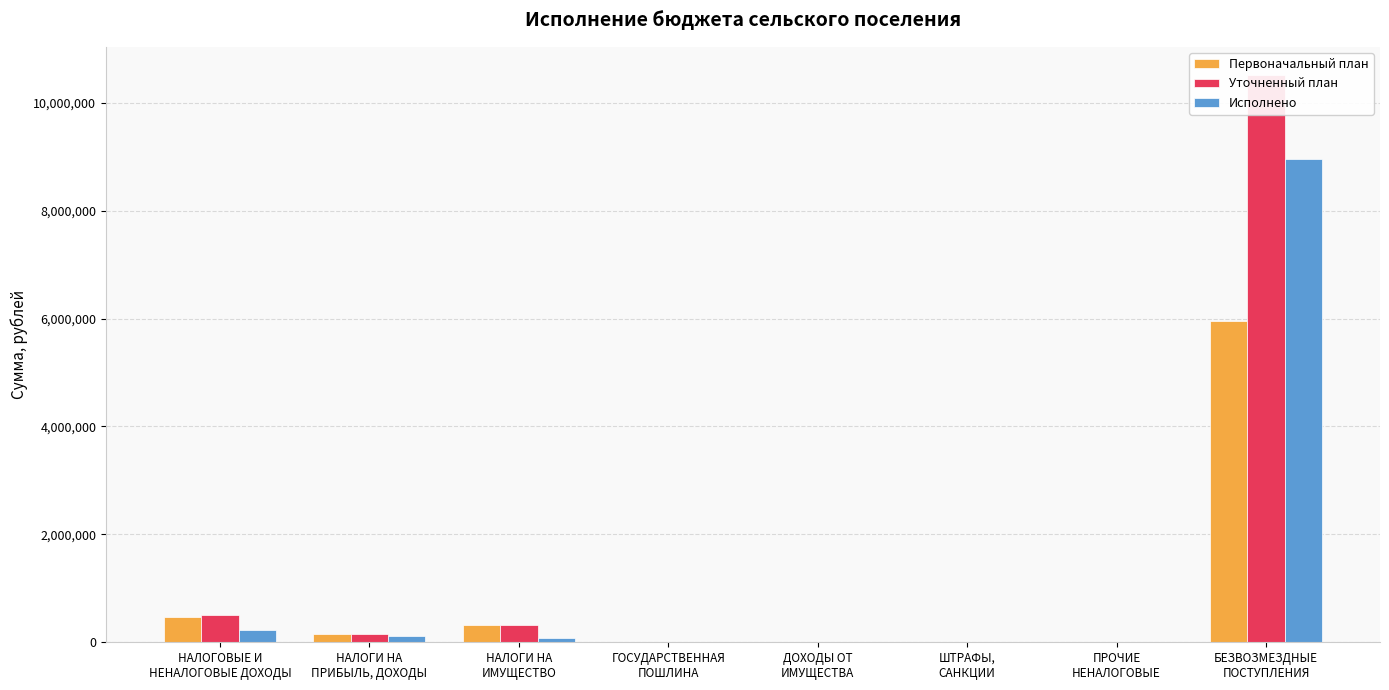

What is the difference between the maximum and minimum values in the Уточненный план series?

10505119.6